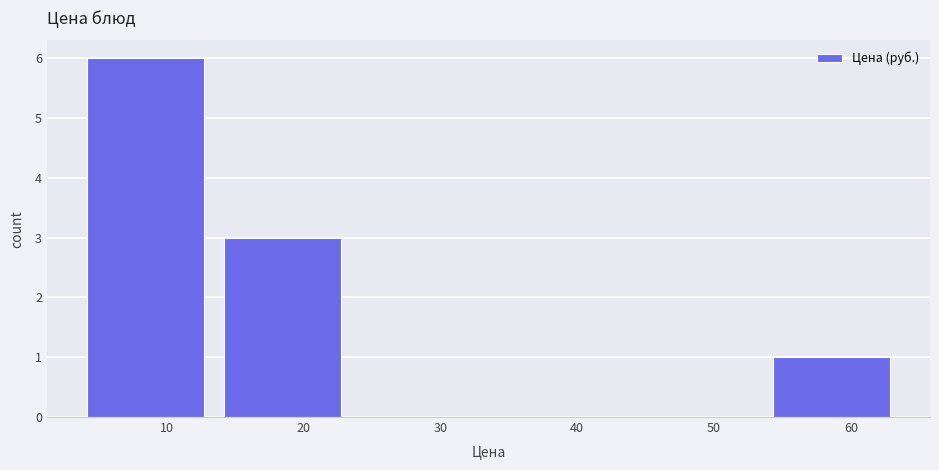

Reading left to right, transcribe this chart: for each bar, give the range it covers on the x-axis and its height. Neither the bar edges nor the heights are printed on the chart, so give them approximately, as read against the axes.

3 to 13: 6
13 to 24: 3
24 to 34: 0
34 to 44: 0
44 to 54: 0
54 to 64: 1